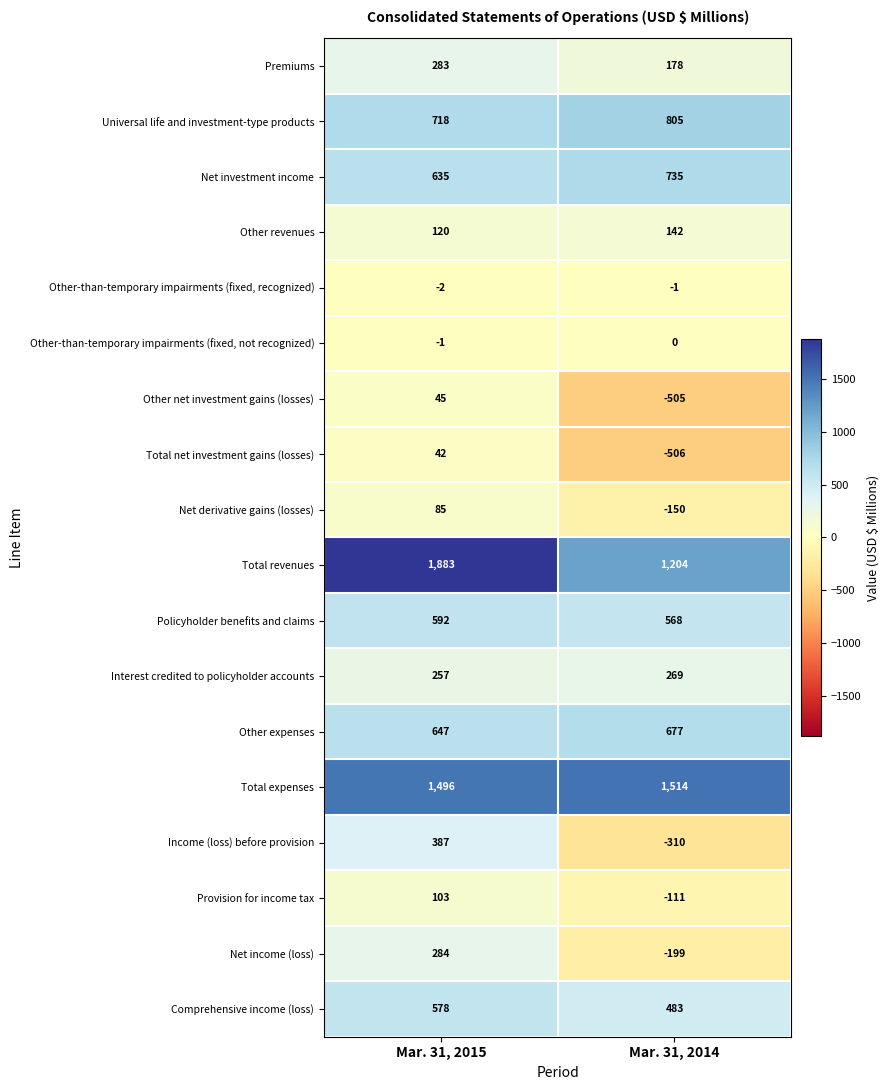

At which category is the sum across all series the highest?

Mar. 31, 2015